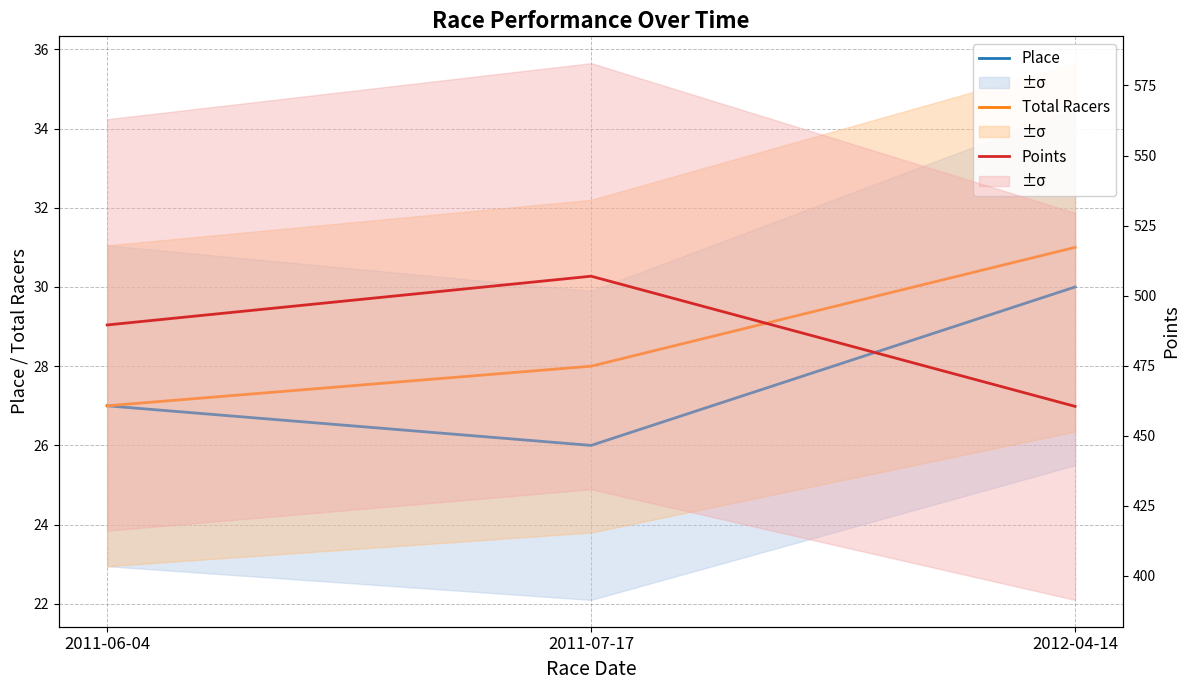

What is the maximum value shown in the chart?

506.9